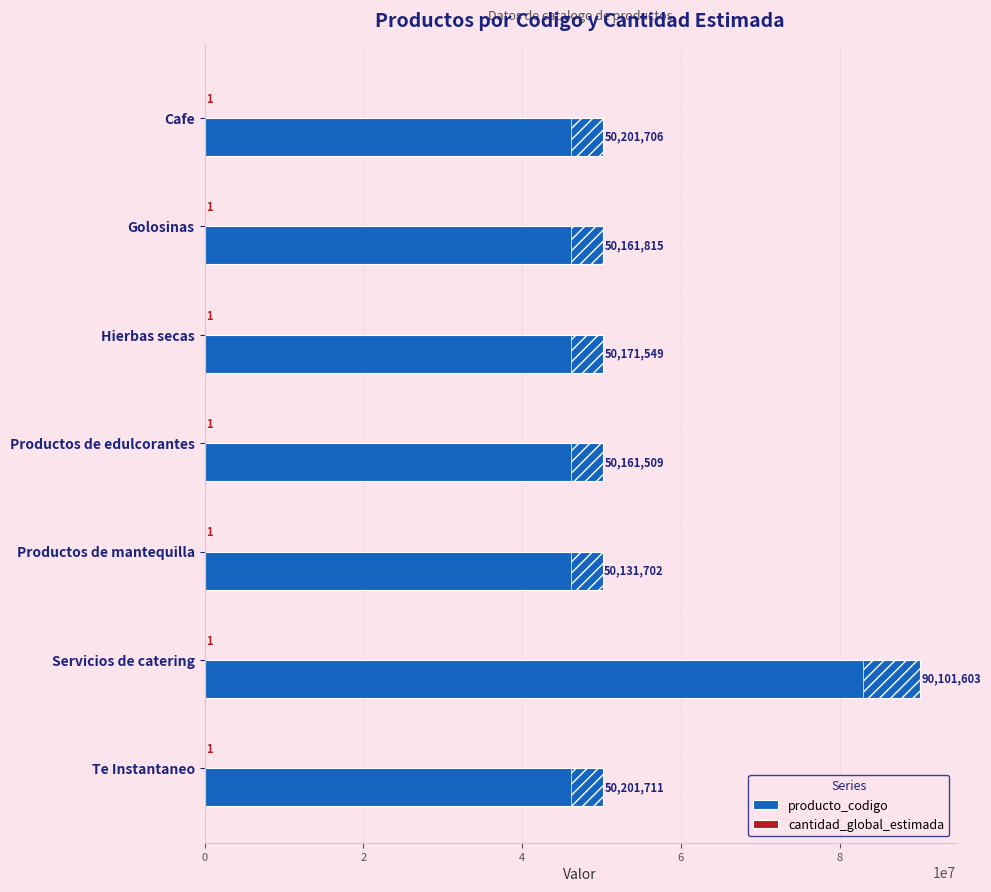

Are the bars grouped side by side (vs. stacked)?

Yes